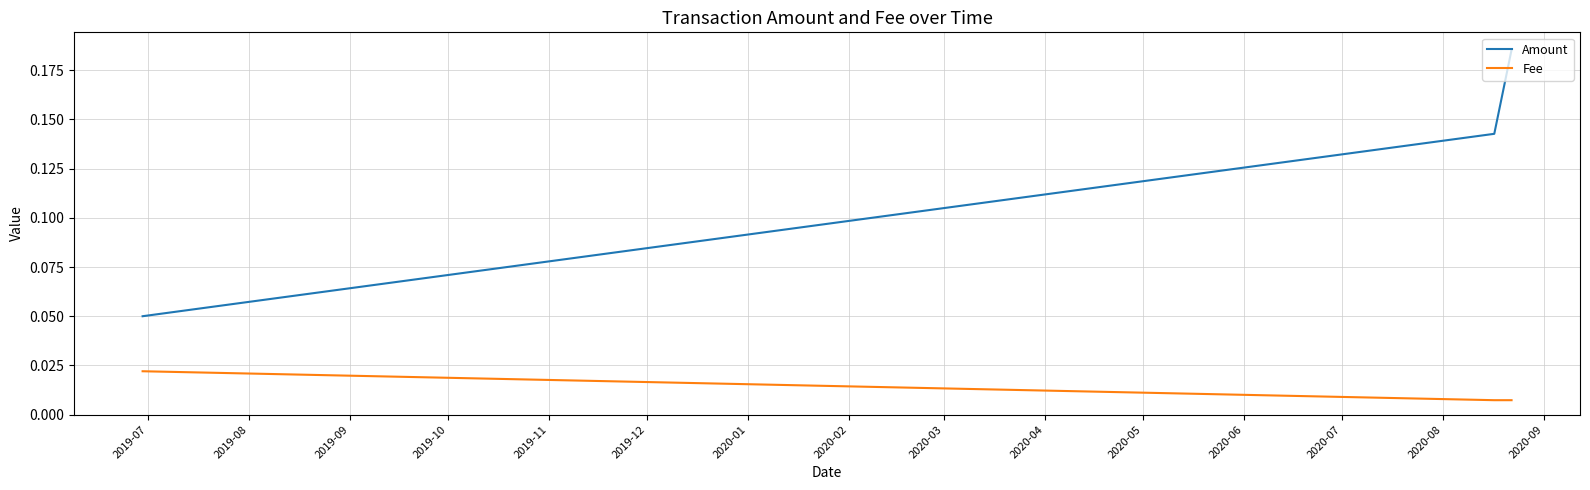

Which series has the largest total across all categories?

Amount